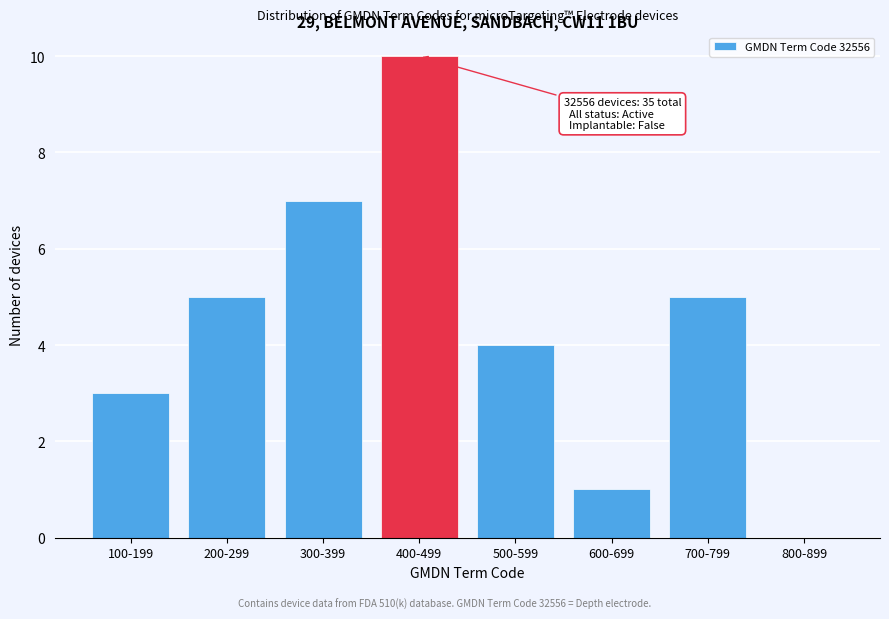

Reading right to left, what are all the values shown in this chart?

800-899=0	700-799=5	600-699=1	500-599=4	400-499=10	300-399=7	200-299=5	100-199=3